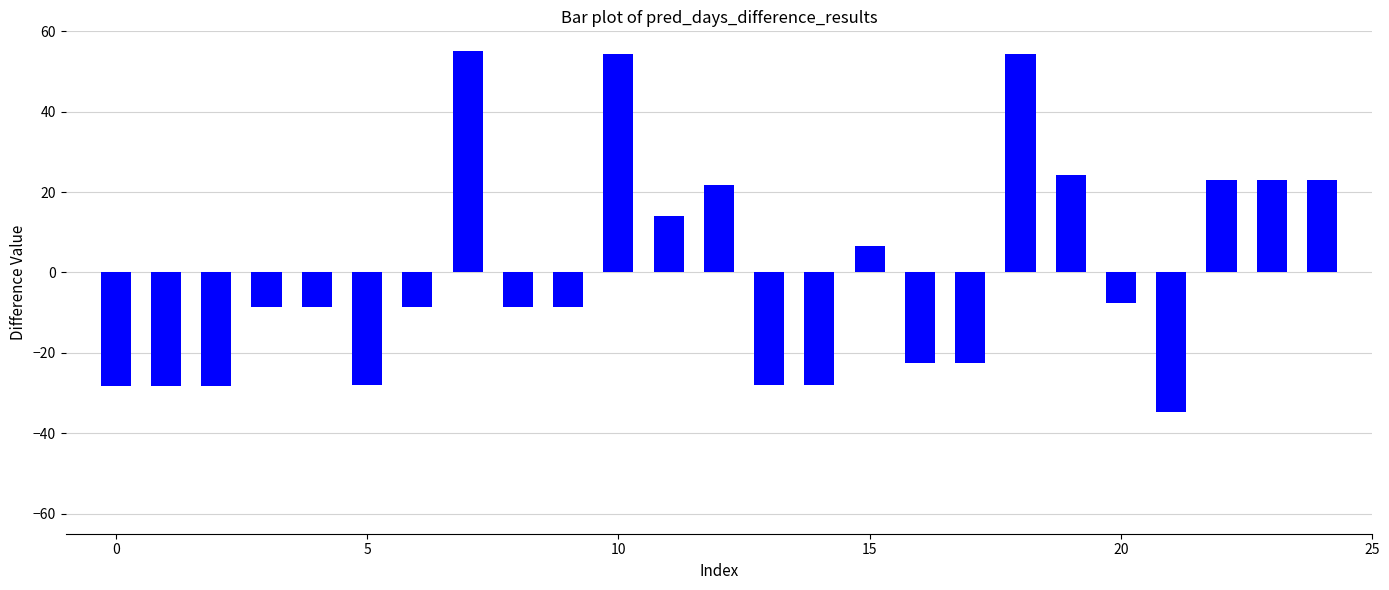

What is the minimum value shown in the chart?

-34.8